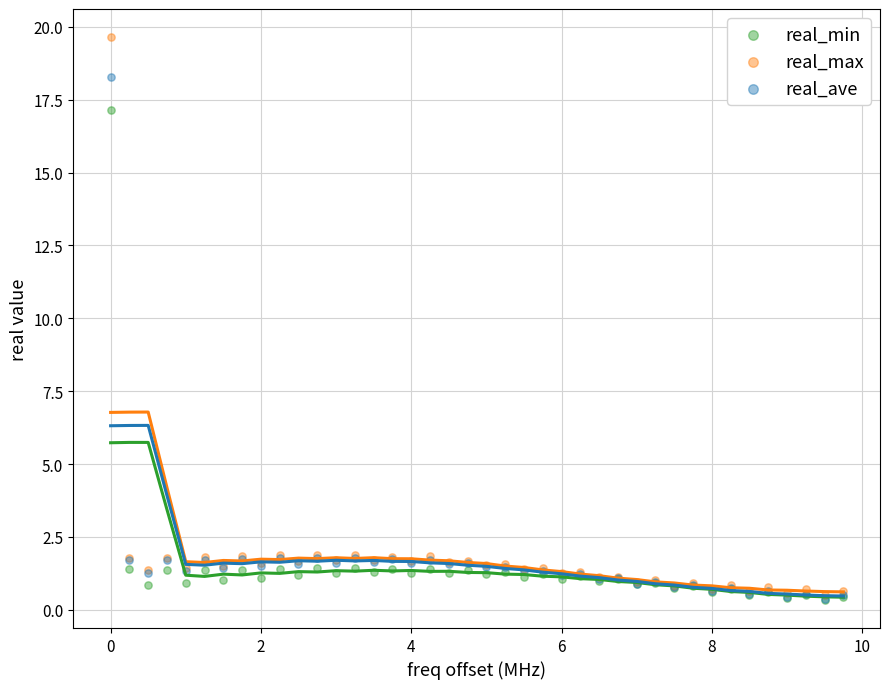

In the real_max series, what Y value is closest to 10?

1.9